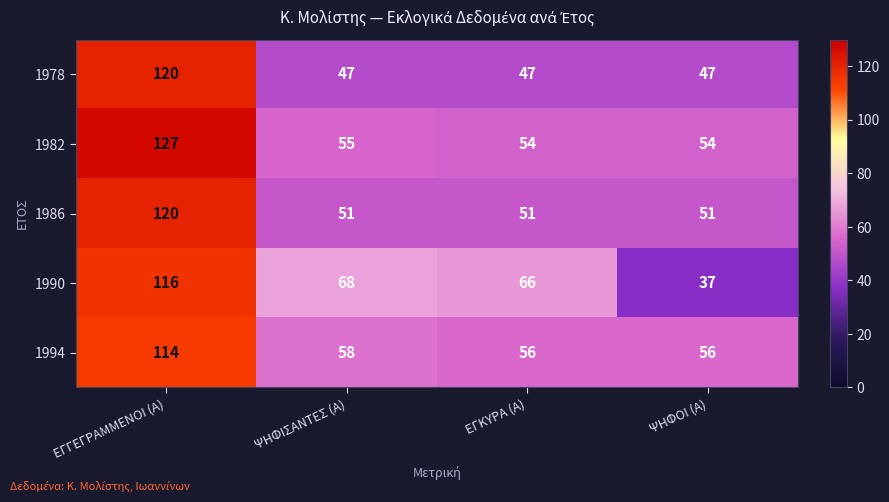

Is it true that 1990 equals 37 at ΨΗΦΟΙ (Α)?

True